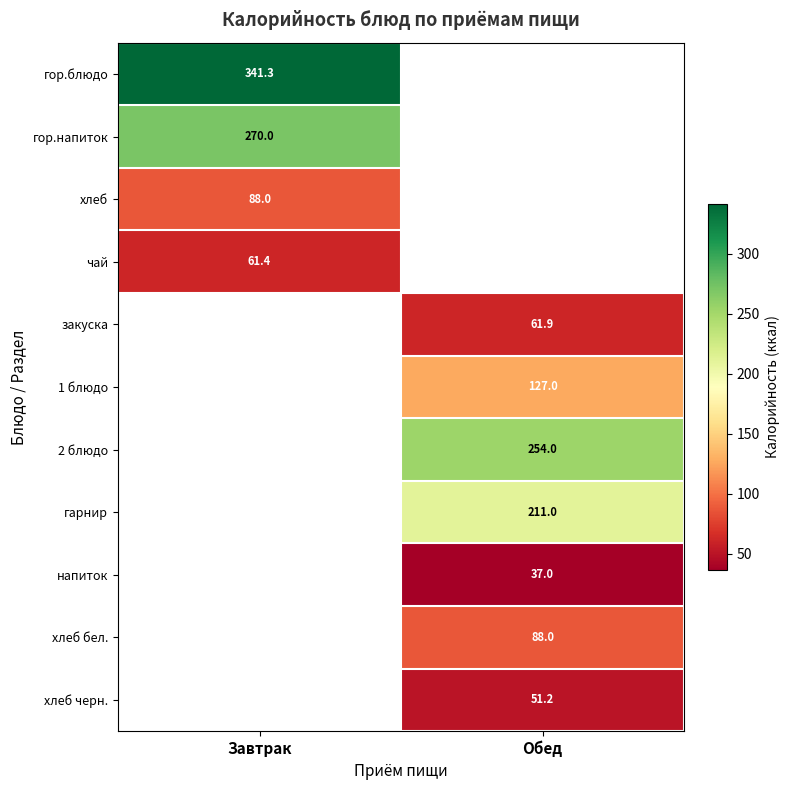

What is the greatest value displayed?

341.3